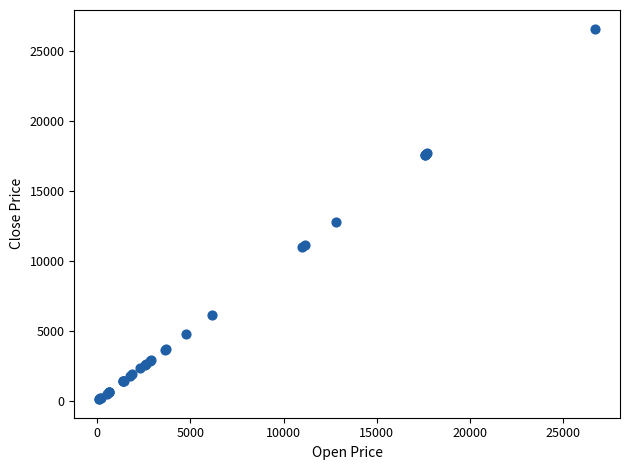

What Y value in the scatter plot is closest to 13360?

12760